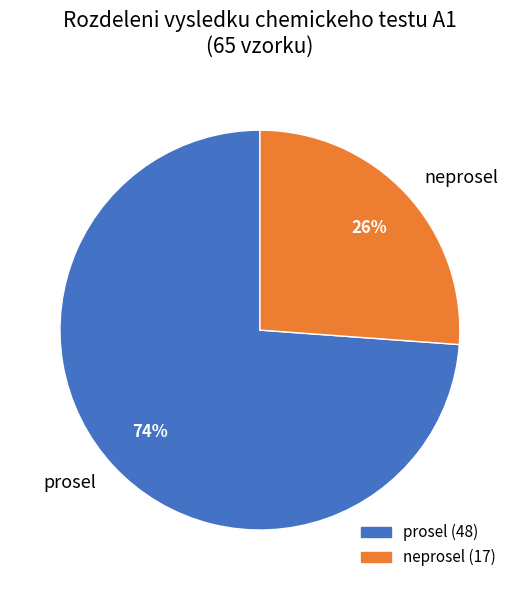

Does any single category account for the majority?

Yes